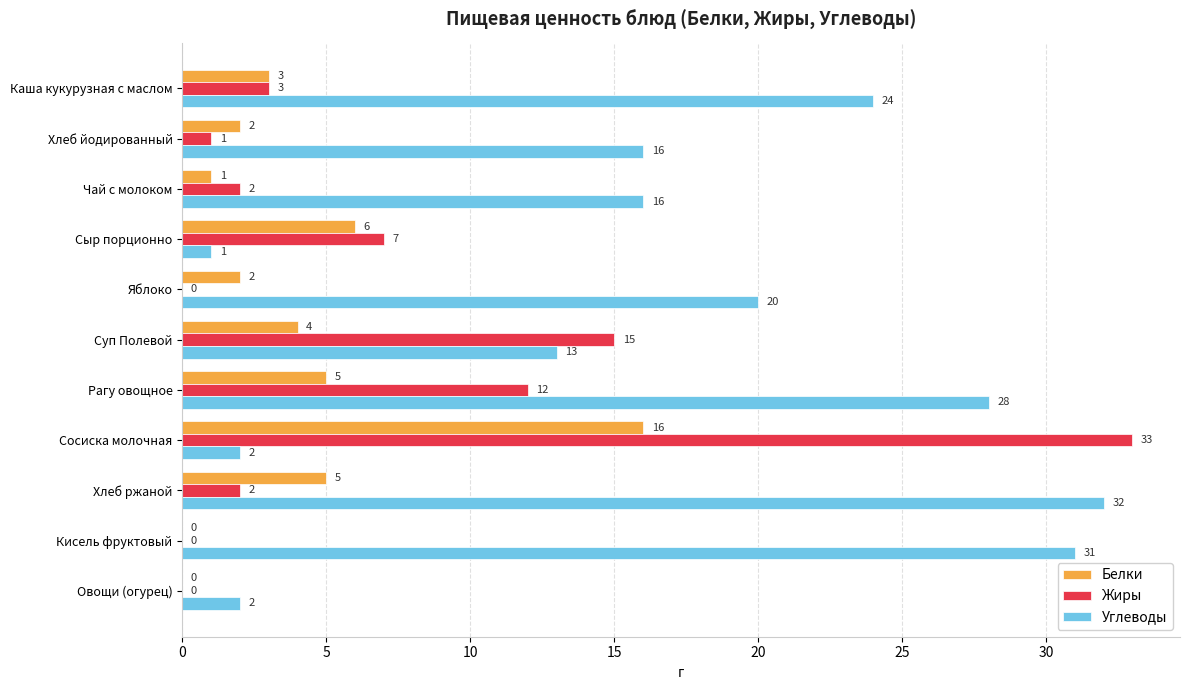

Between Каша кукурузная с маслом and Хлеб йодированный, which series saw the biggest shift?

Углеводы